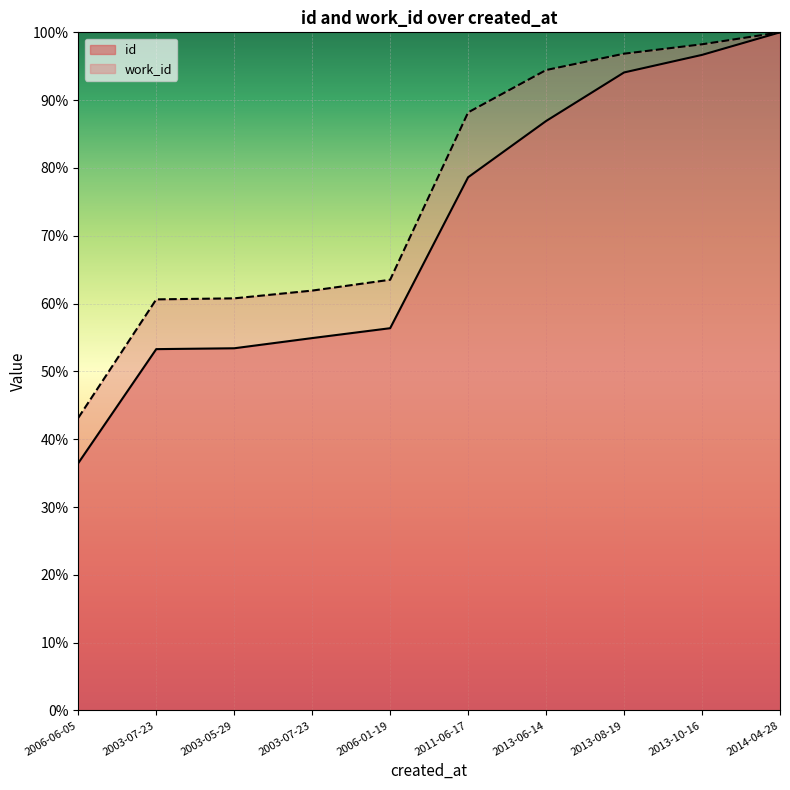

What is the smallest value displayed?

36.5